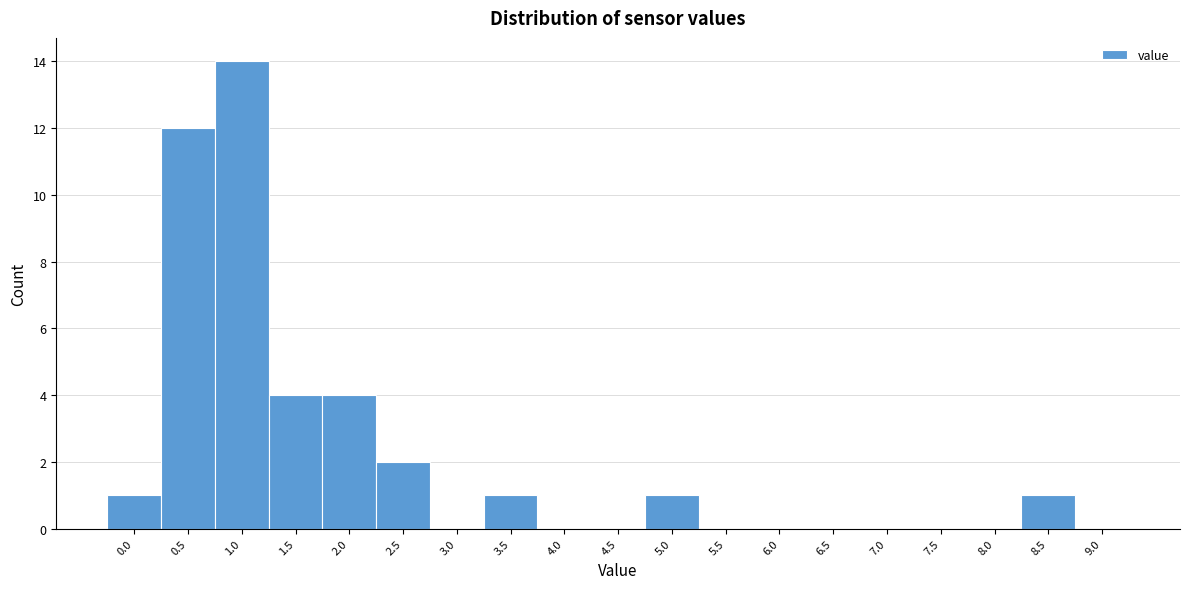

Reading left to right, what are all the values shown in this chart?

0.0=1	0.5=12	1.0=14	1.5=4	2.0=4	2.5=2	3.0=0	3.5=1	4.0=0	4.5=0	5.0=1	5.5=0	6.0=0	6.5=0	7.0=0	7.5=0	8.0=0	8.5=1	9.0=0